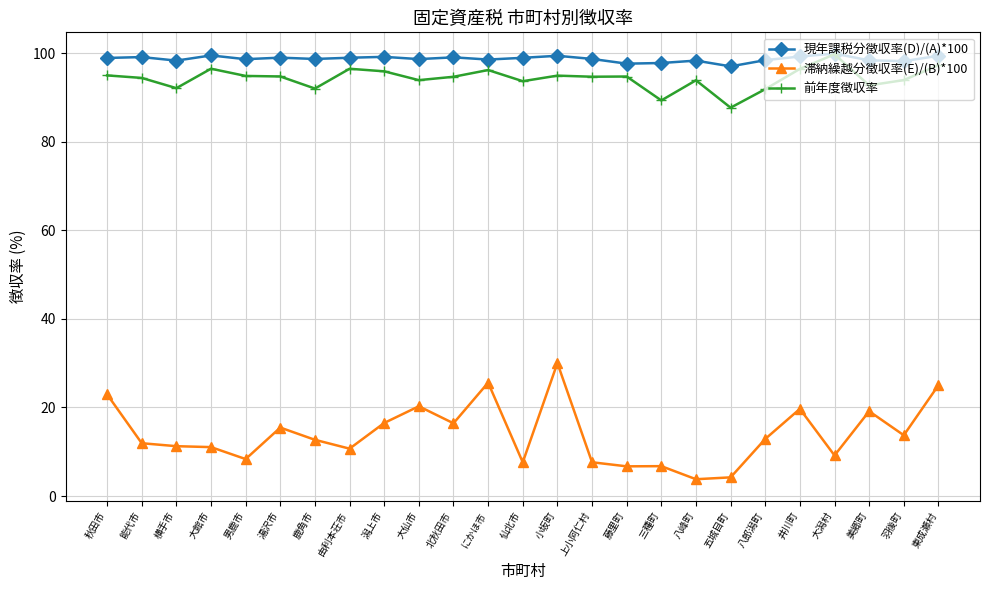

Read the 現年課税分徴収率(D)/(A)*100 value at 仙北市.

98.9